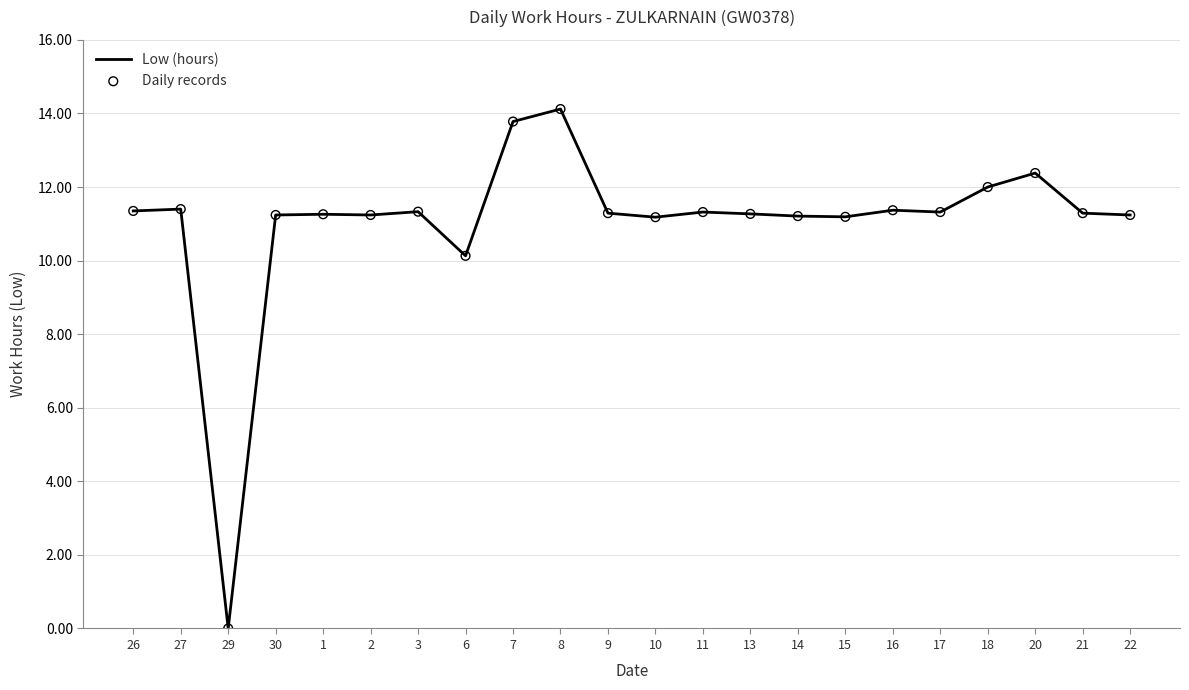

Between 21 and 18, which is larger?

18